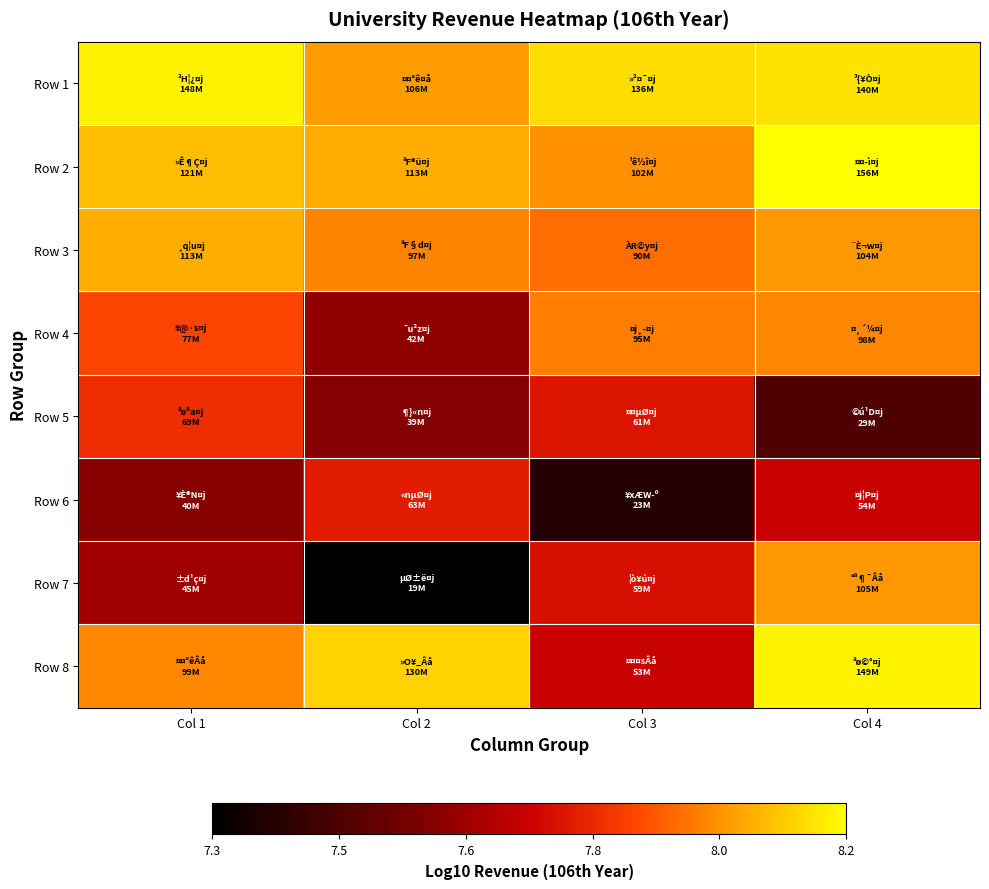

Reading right to left, transcribe all the data shown in this chart.

Row 1: Col 4=8.1	Col 3=8.1	Col 2=8.0	Col 1=8.2
Row 2: Col 4=8.2	Col 3=8.0	Col 2=8.1	Col 1=8.1
Row 3: Col 4=8.0	Col 3=8.0	Col 2=8.0	Col 1=8.1
Row 4: Col 4=8.0	Col 3=8.0	Col 2=7.6	Col 1=7.9
Row 5: Col 4=7.5	Col 3=7.8	Col 2=7.6	Col 1=7.8
Row 6: Col 4=7.7	Col 3=7.4	Col 2=7.8	Col 1=7.6
Row 7: Col 4=8.0	Col 3=7.8	Col 2=7.3	Col 1=7.6
Row 8: Col 4=8.2	Col 3=7.7	Col 2=8.1	Col 1=8.0